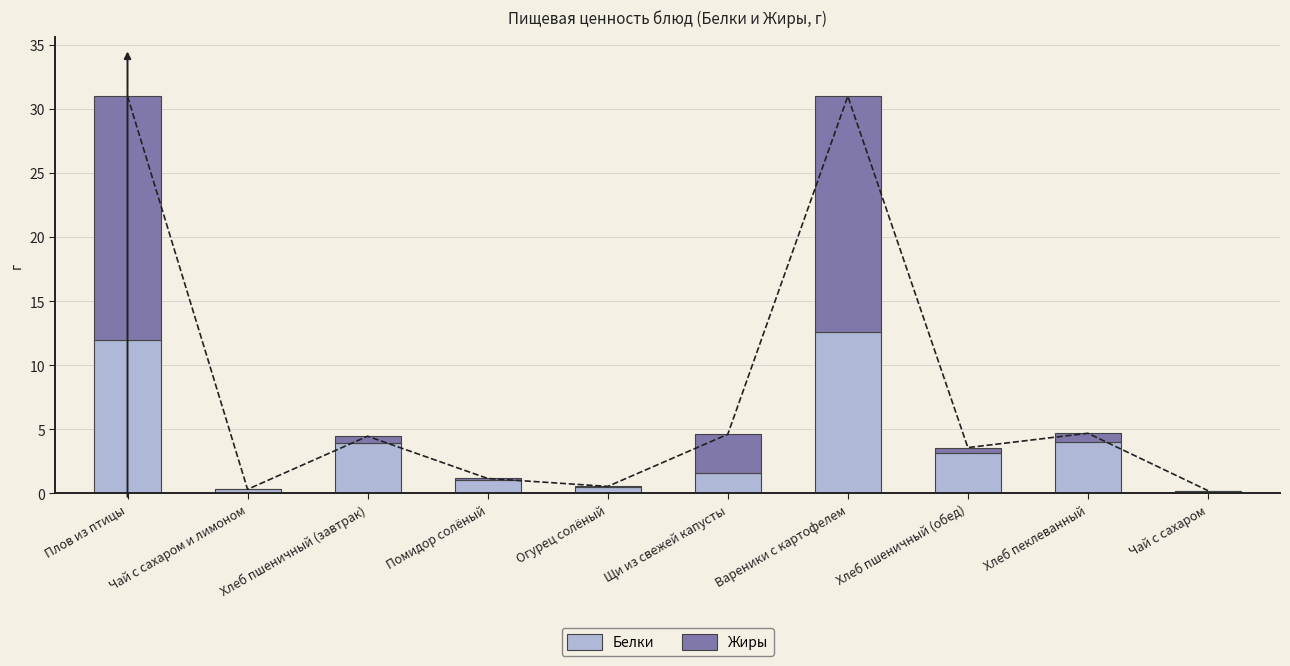

Rank the series by their maximum value, from highest to lowest.

Жиры, Белки